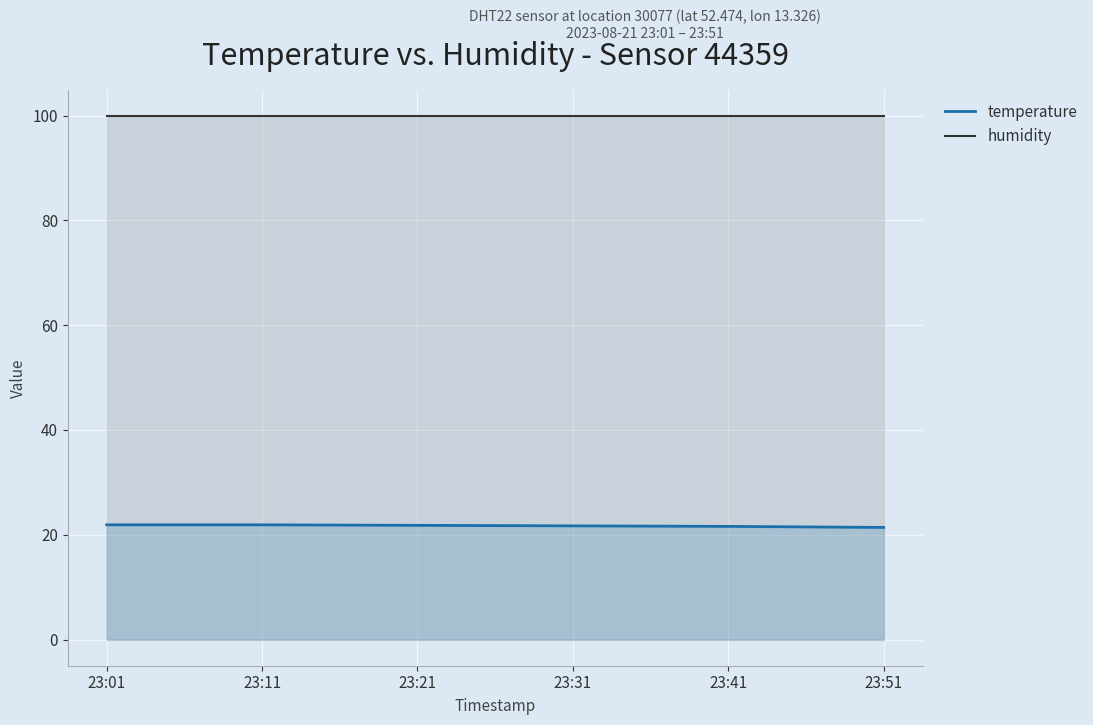

Approximately how many times larger is the value at 23:51 compared to 23:31?

1.0